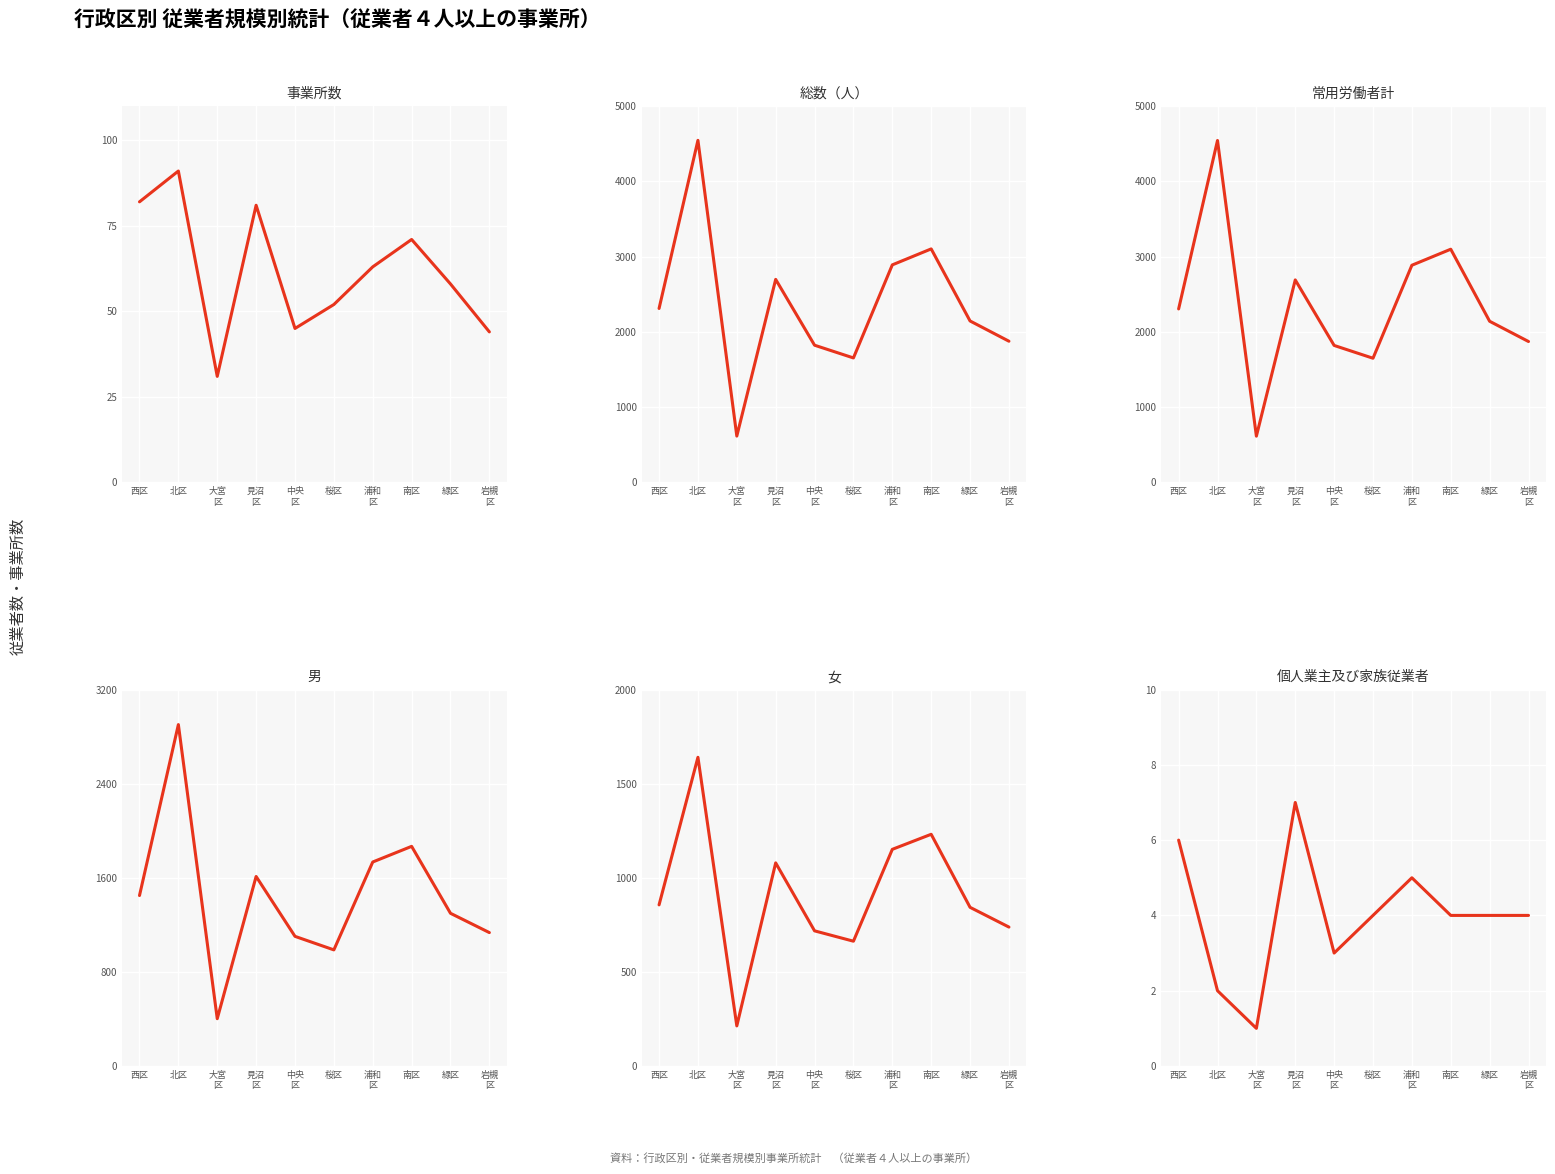

True or false: 事業所数 and 総数（人） intersect in this chart.

False